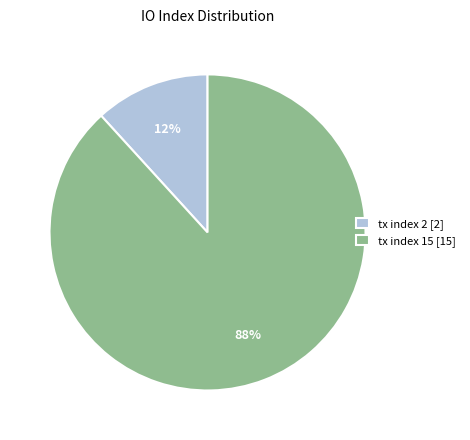

Combined, do tx index 15 and tx index 2 account for over 50%?

Yes